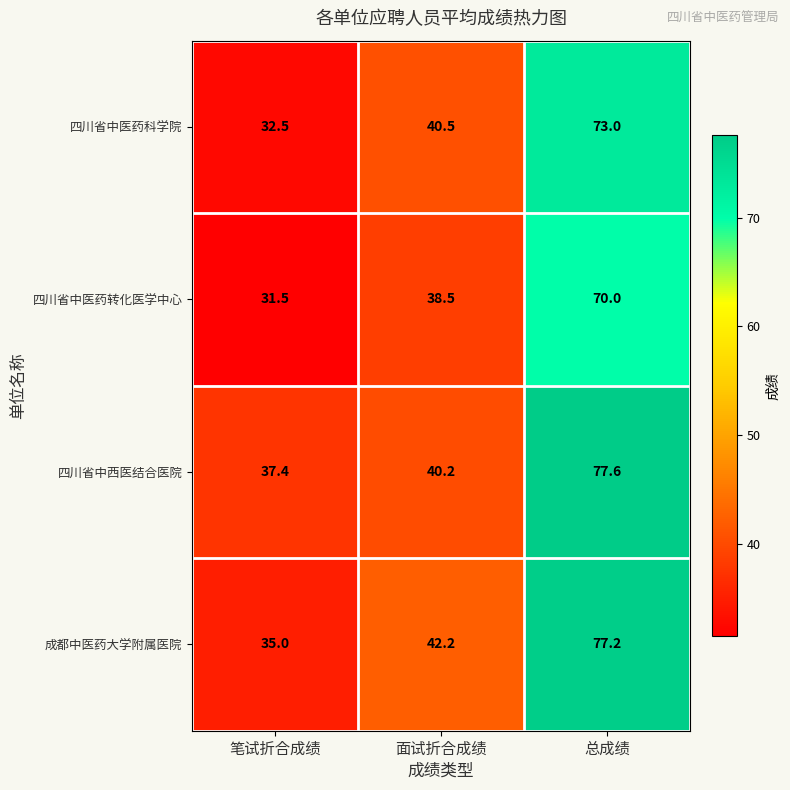

At 笔试折合成绩, list the series in order from smallest to largest.

四川省中医药转化医学中心, 四川省中医药科学院, 成都中医药大学附属医院, 四川省中西医结合医院